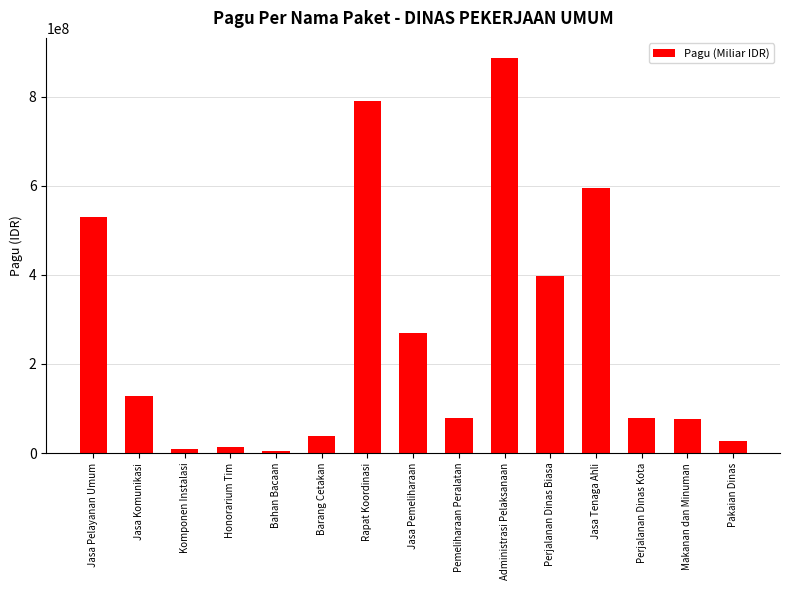

The value at Barang Cetakan is 37360000. True or false?

True